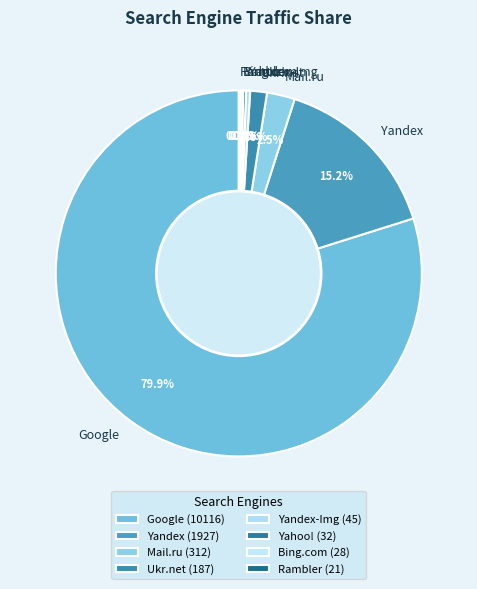

Does Google account for over 50% of the chart?

Yes